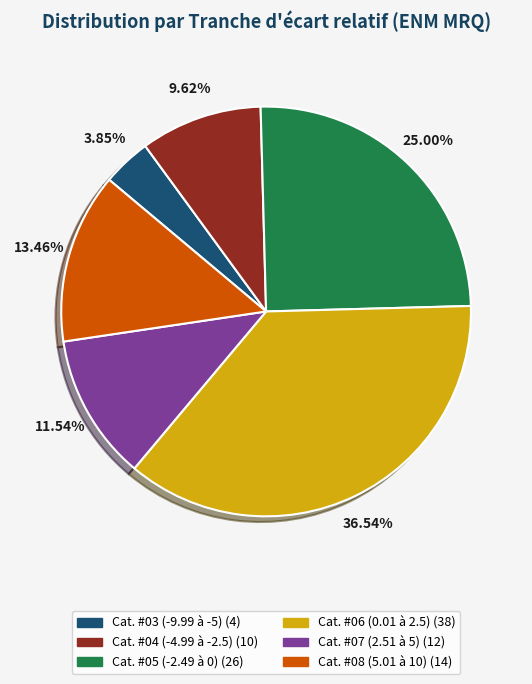

Is there a majority slice in this chart?

No